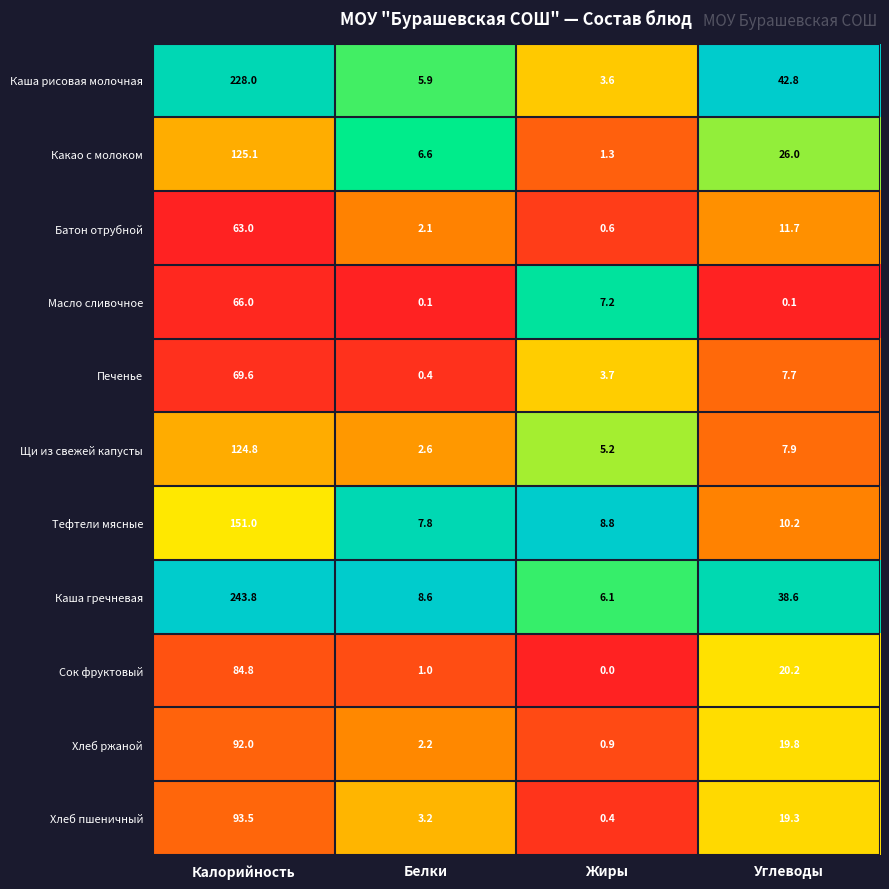

What is the sum of all Сок фруктовый values?

106.0